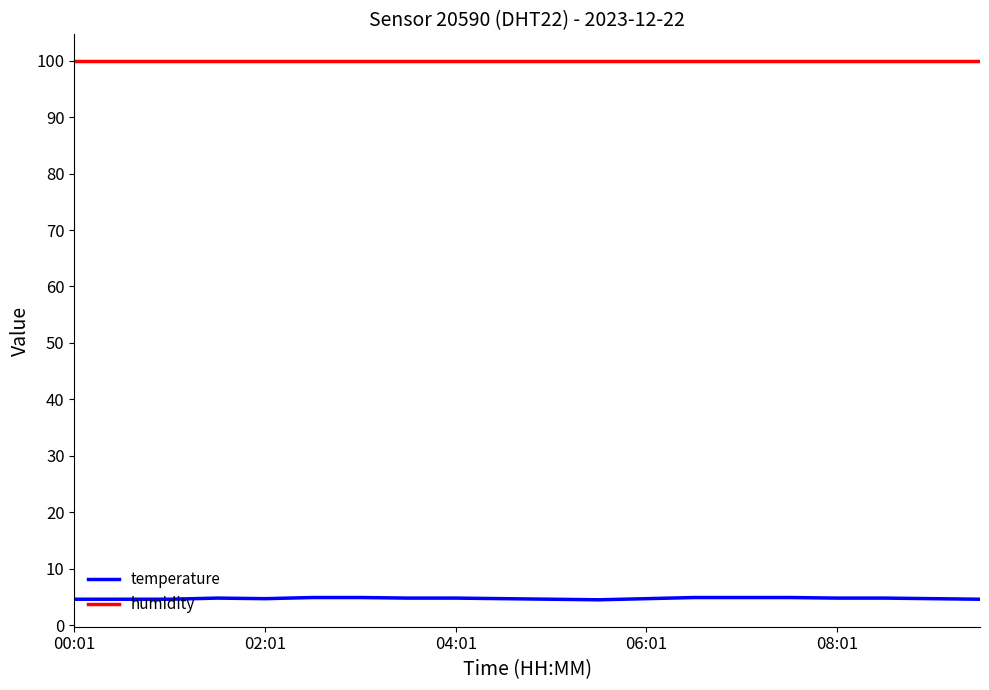

Rank the series by their average value, from lowest to highest.

temperature, humidity